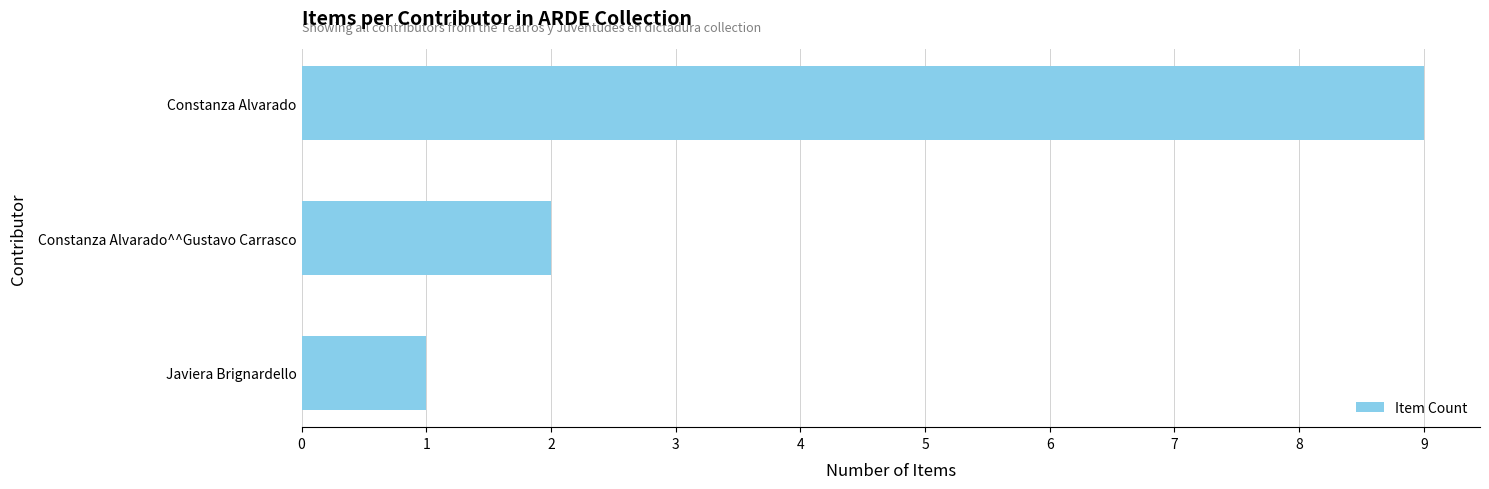

What position from the bottom is Constanza Alvarado^^Gustavo Carrasco?

2